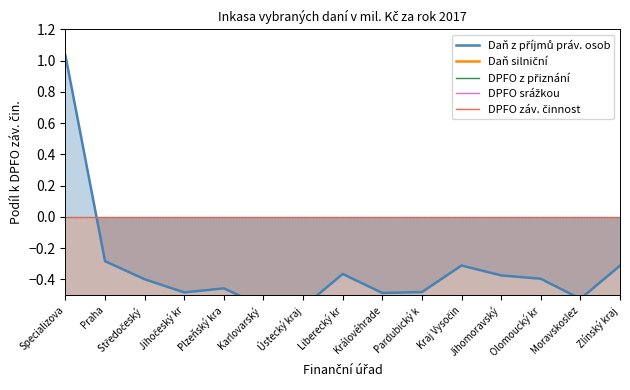

The DPFO z přiznání series shows -1.0 at Plzeňský kra. True or false?

True